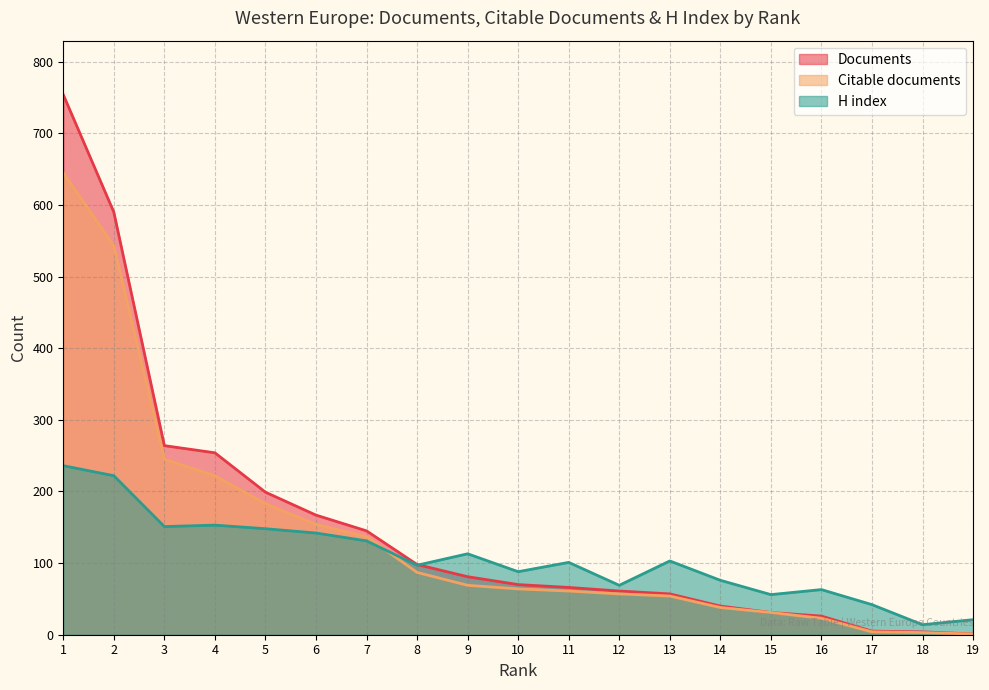

Is the value of H index at 5 greater than the value of Documents at 3?

No